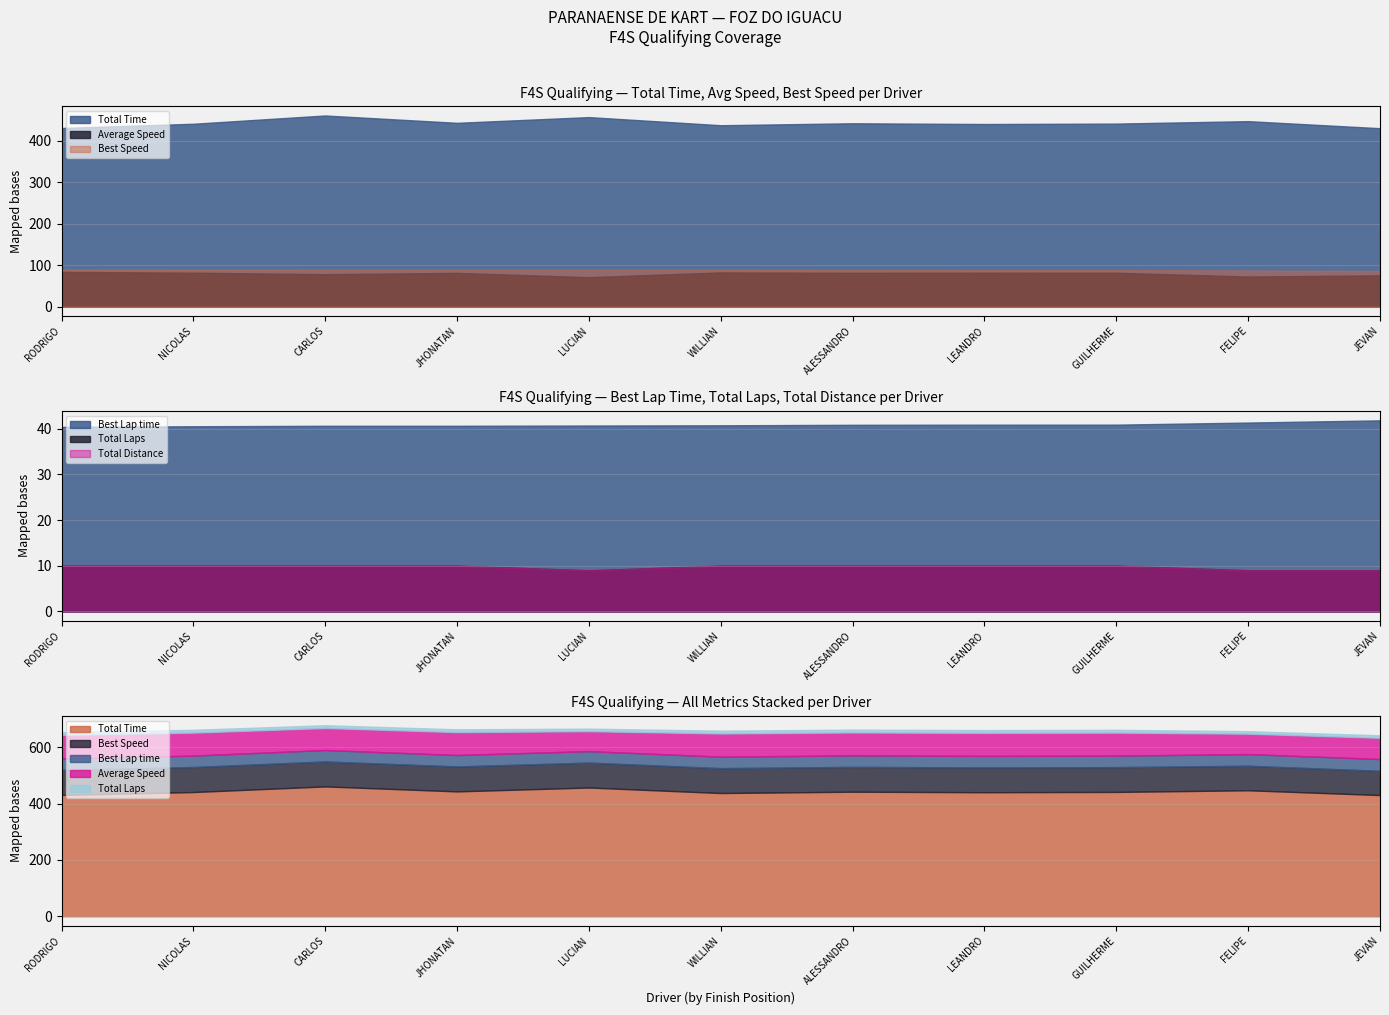

True or false: Total Distance has more than 2 points higher than both neighbors.

False